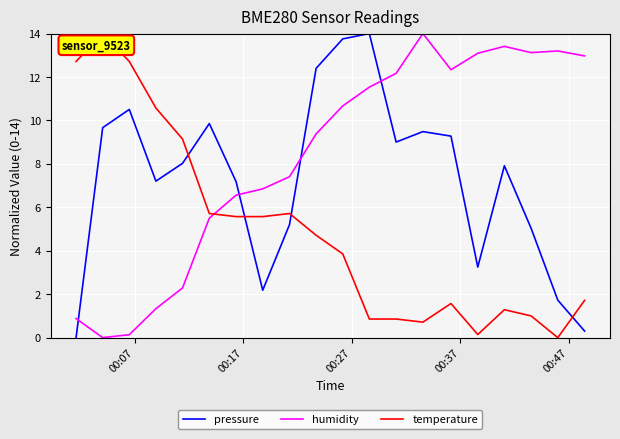

Which series ends up on top after the final intersection of humidity and temperature?

humidity